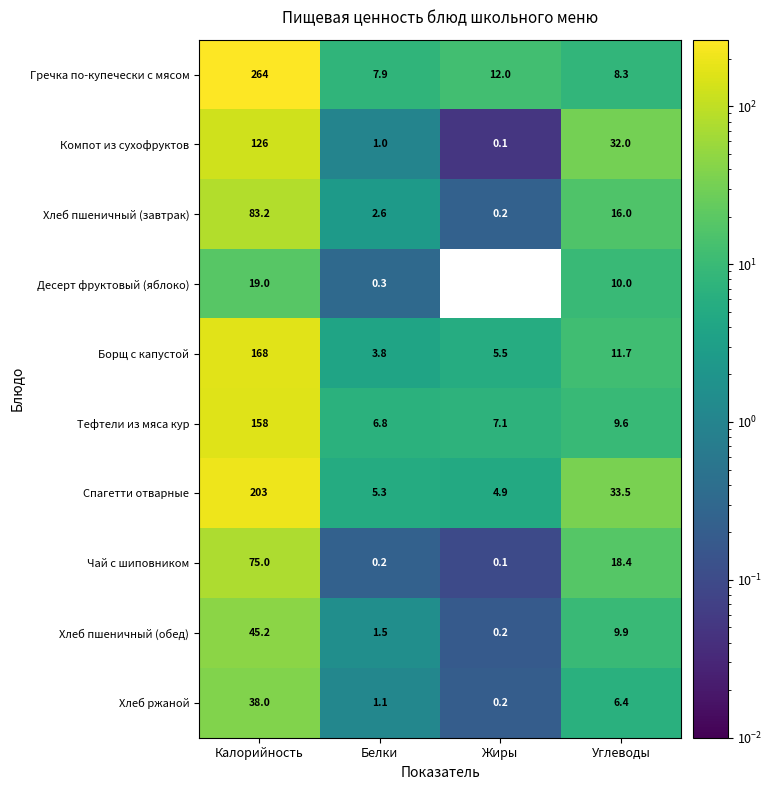

At how many categories does at least one series exceed 8?

3